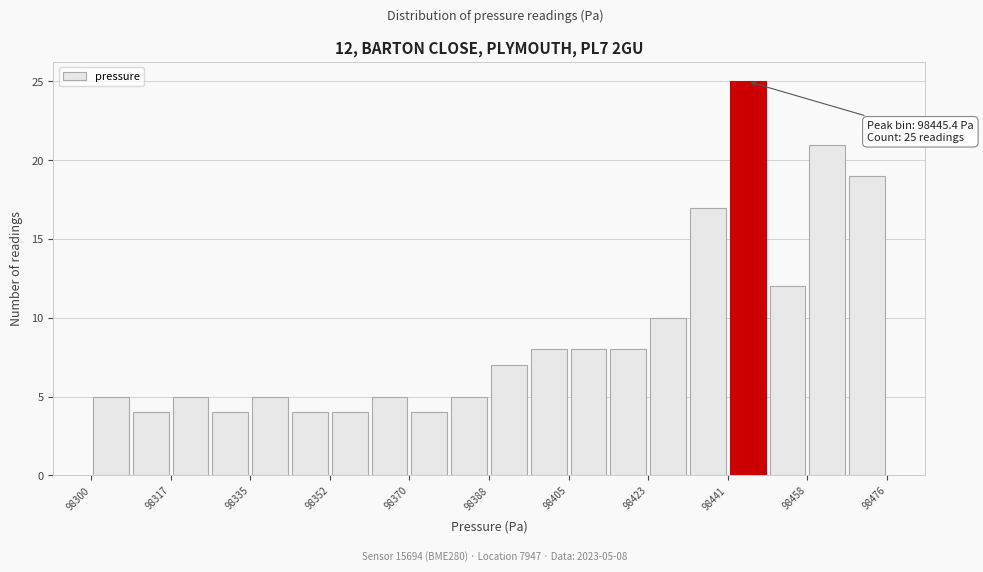

Which range on the x-axis has the tallest bar?

98442 to 98450